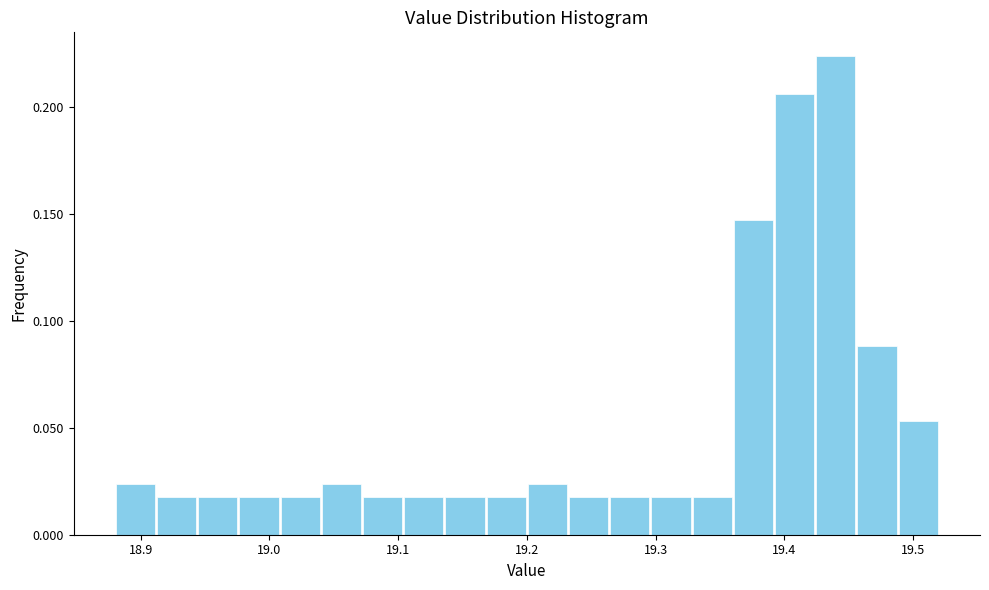

Read against the x-axis, roughly where is the centre of the tallest bar?

19.44